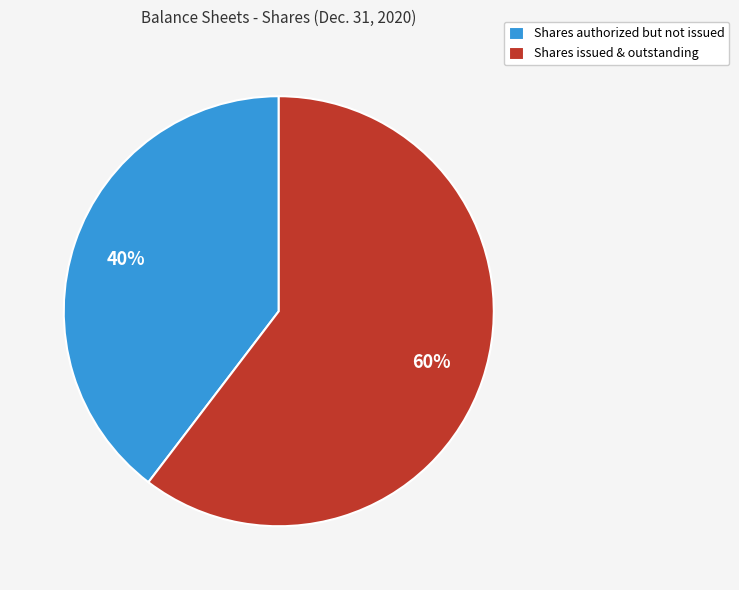

What is the ratio of the value at Shares issued & outstanding to the value at Shares authorized but not issued?

1.5